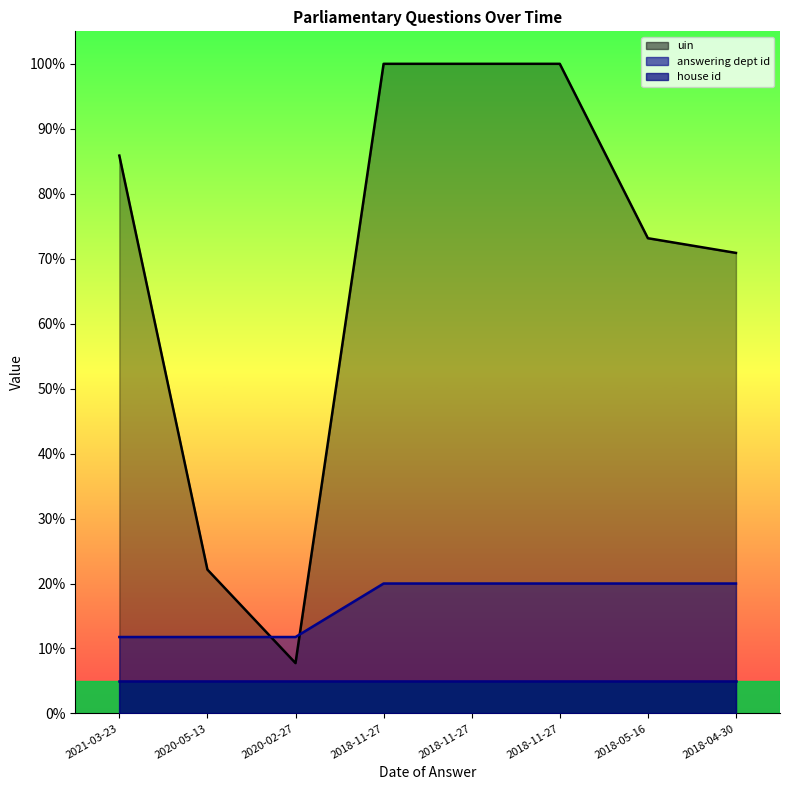

What is the difference between the uin values at 2018-05-16 and 2021-03-23?

12.7